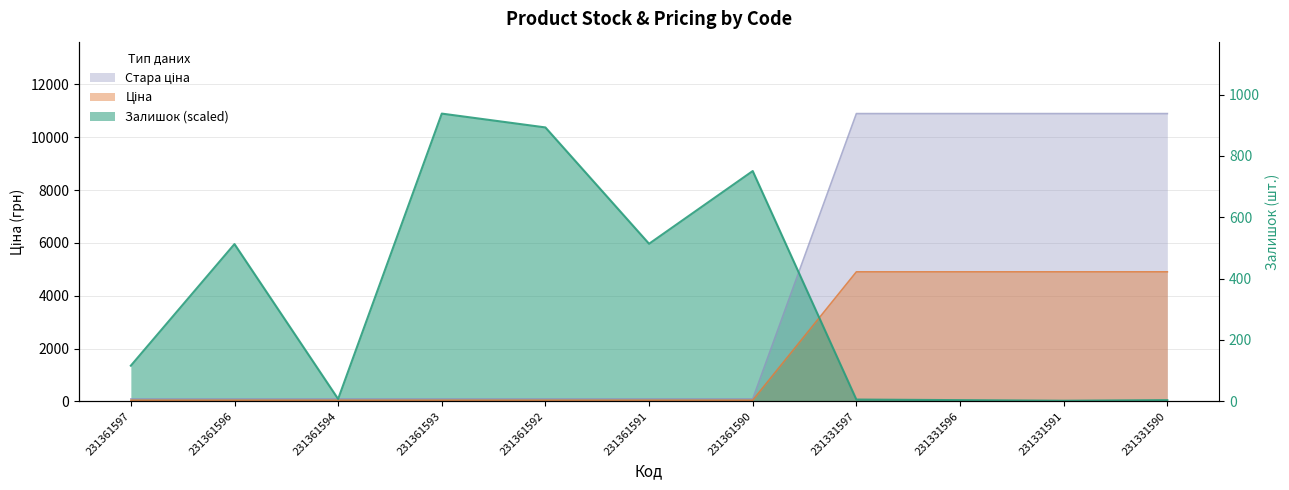

Where is Залишок nearest to the value 5459?

231361596